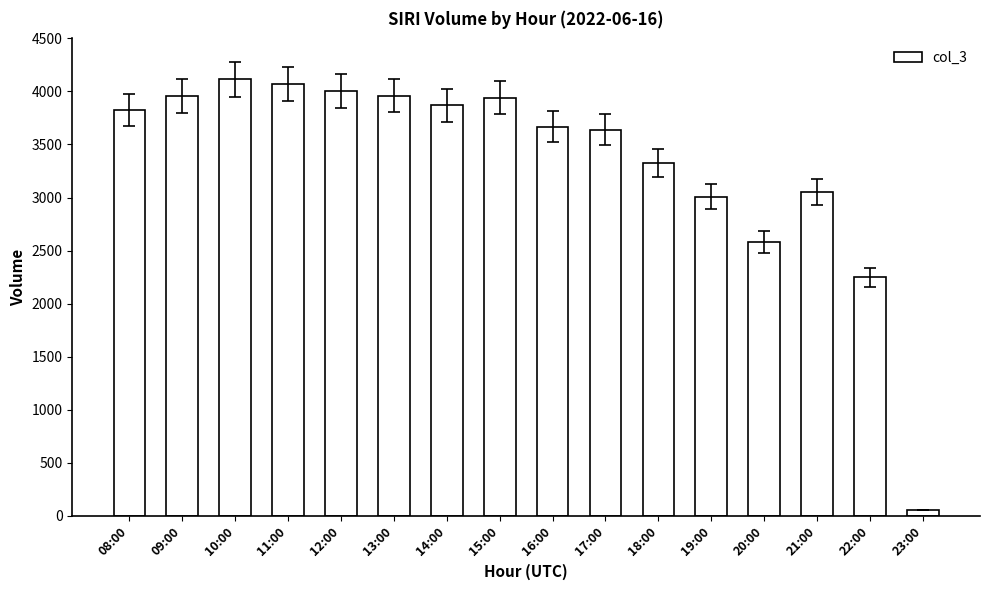

What is the smallest value displayed?

52